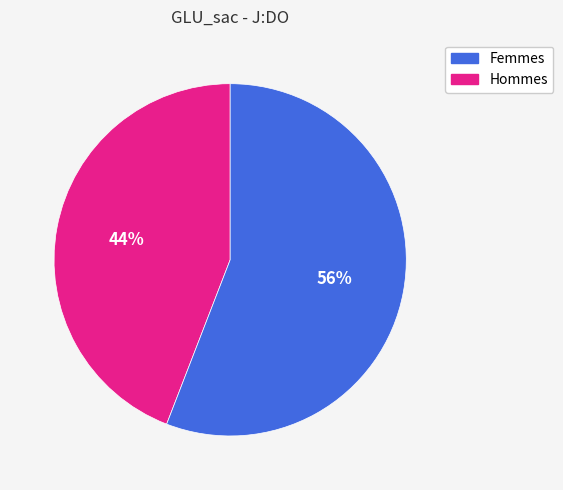

To the nearest percent, what is the difference between the largest and smallest slice percentages?

12%